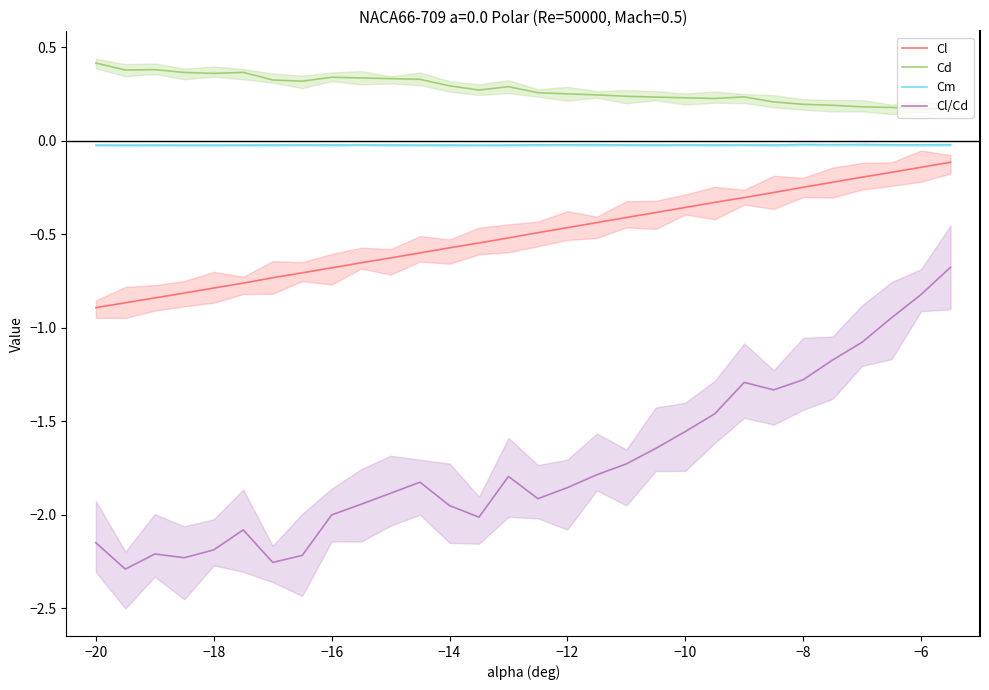

True or false: Cl/Cd and Cl cross at least once.

False